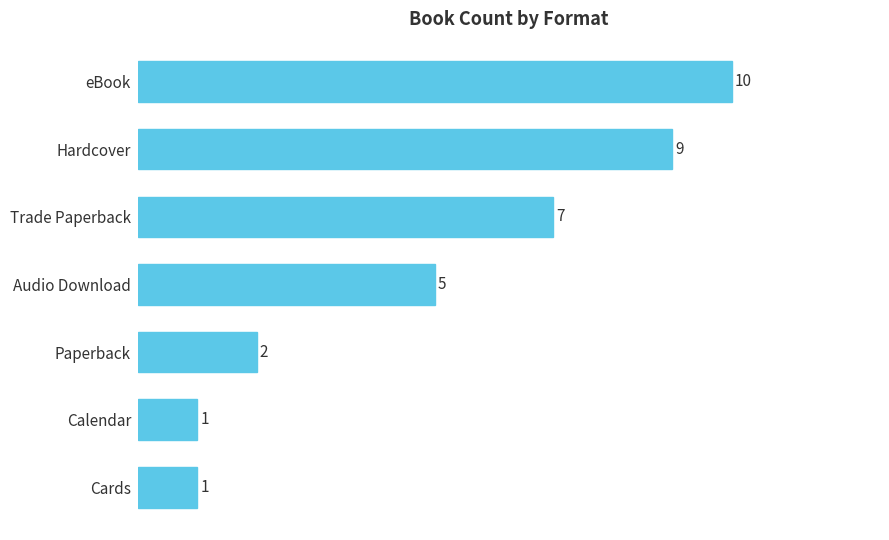

True or false: the data shows 5 at Hardcover.

False